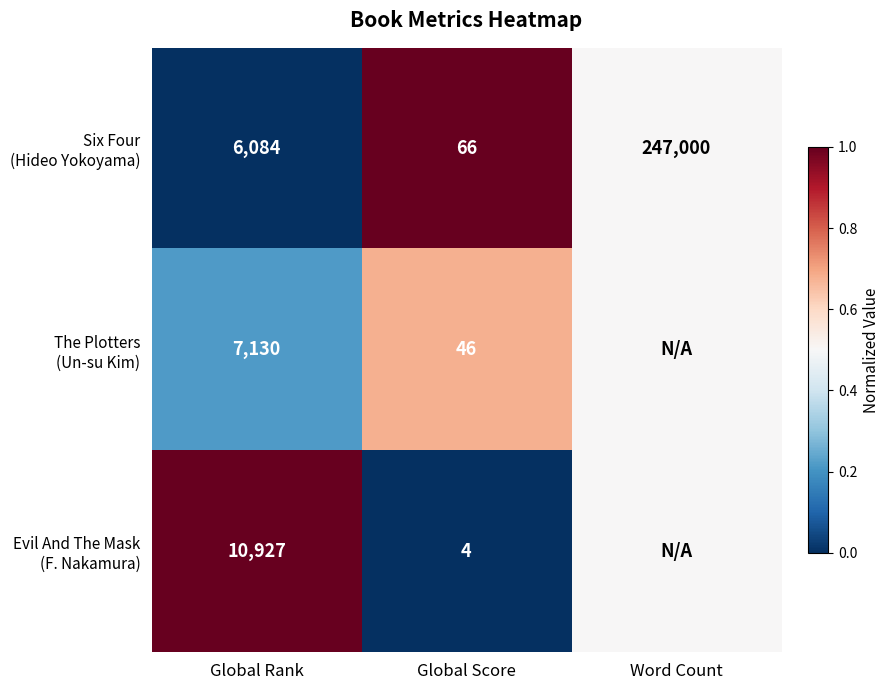

What is the difference between the highest and lowest values at Global Score?

62.0